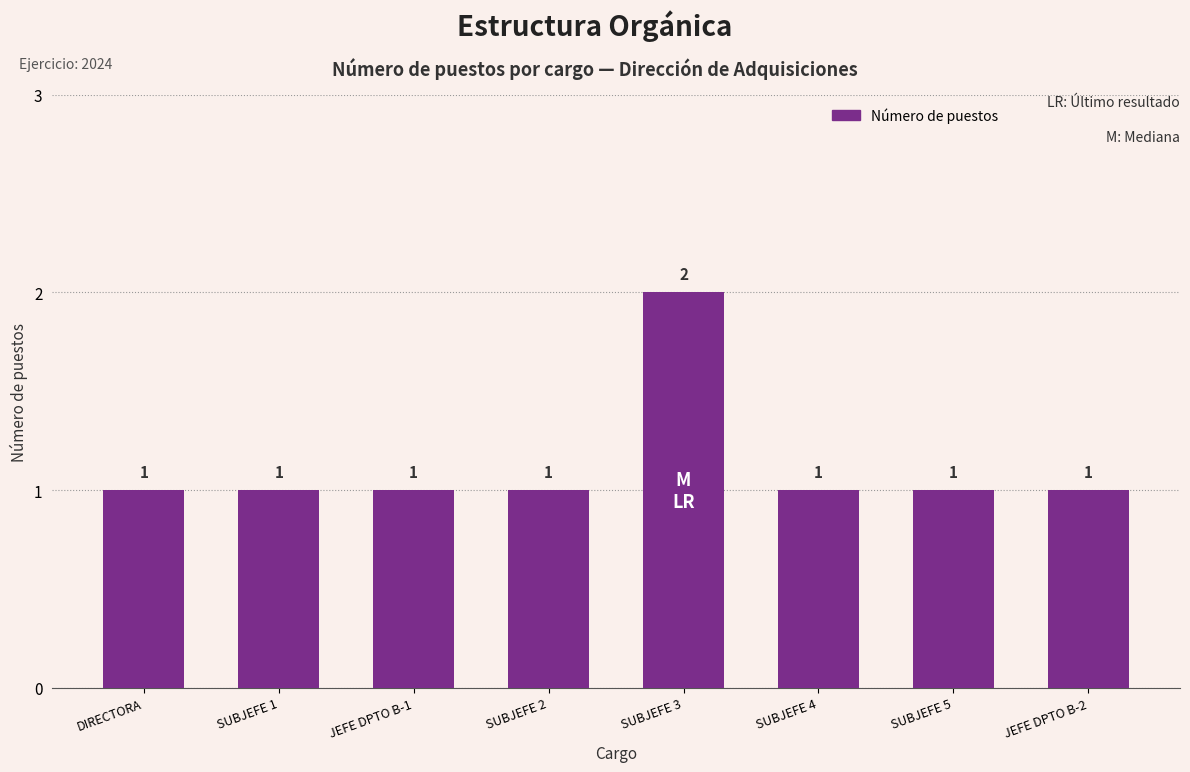

Are the bars grouped side by side (vs. stacked)?

No